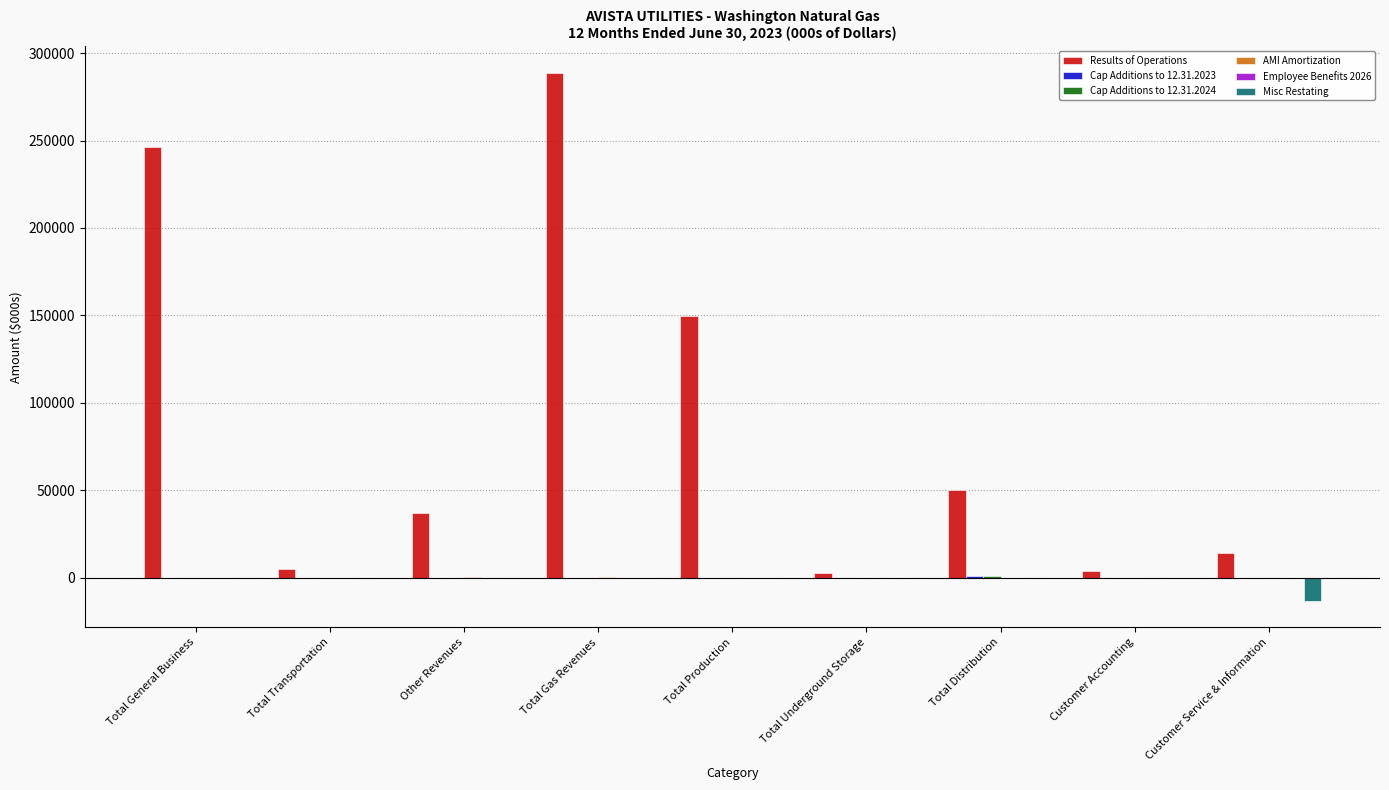

What is the total value across all series at Total Transportation?

5180